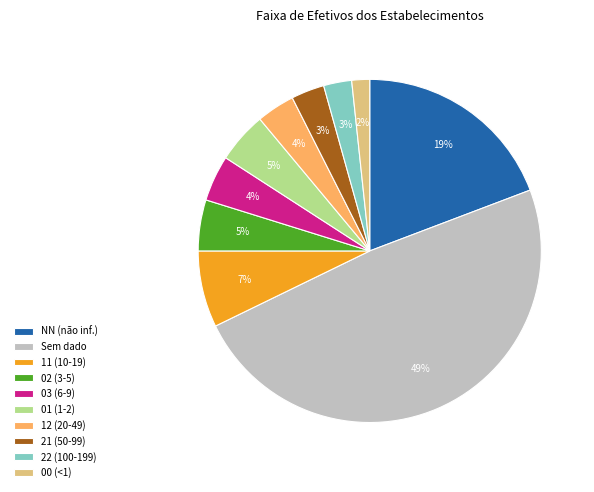

Is it true that 01 (1-2) is 5% of the pie?

True